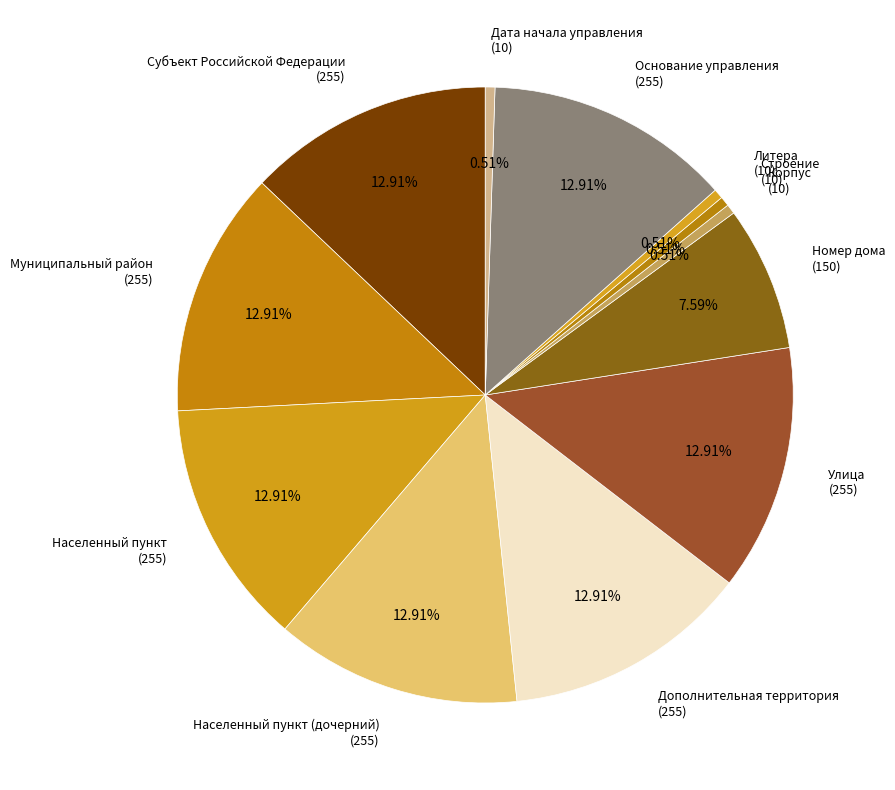

Does Дополнительная территория represent more than half of the total?

No